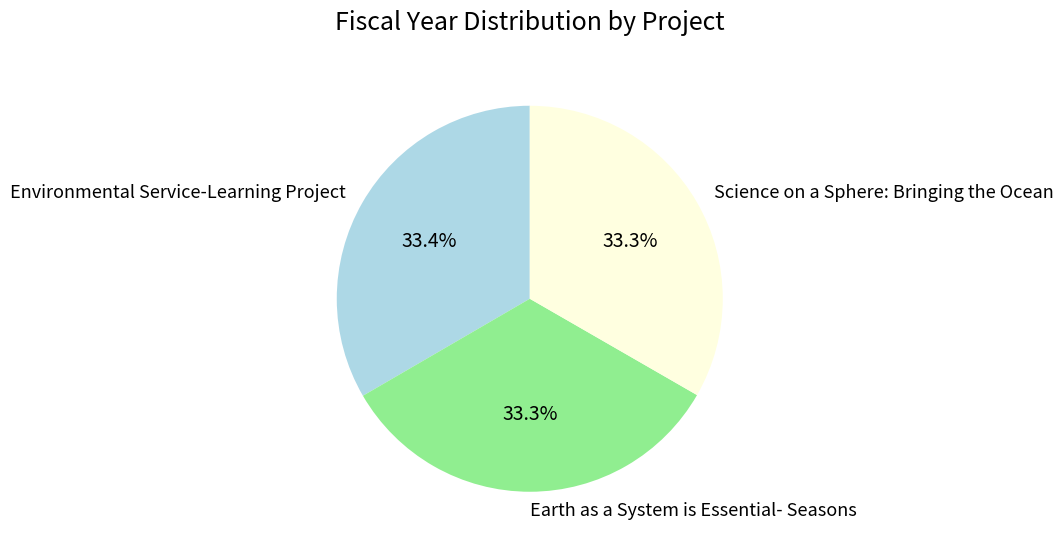

What portion of the pie excludes Science on a Sphere: Bringing the Ocean?

66.7%